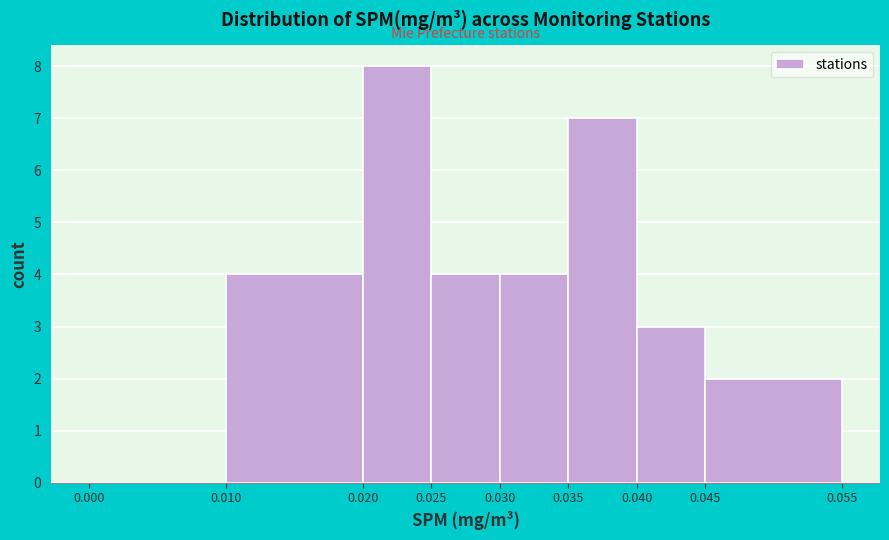

Over which range of the x-axis is the bar tallest?

0.020 to 0.025